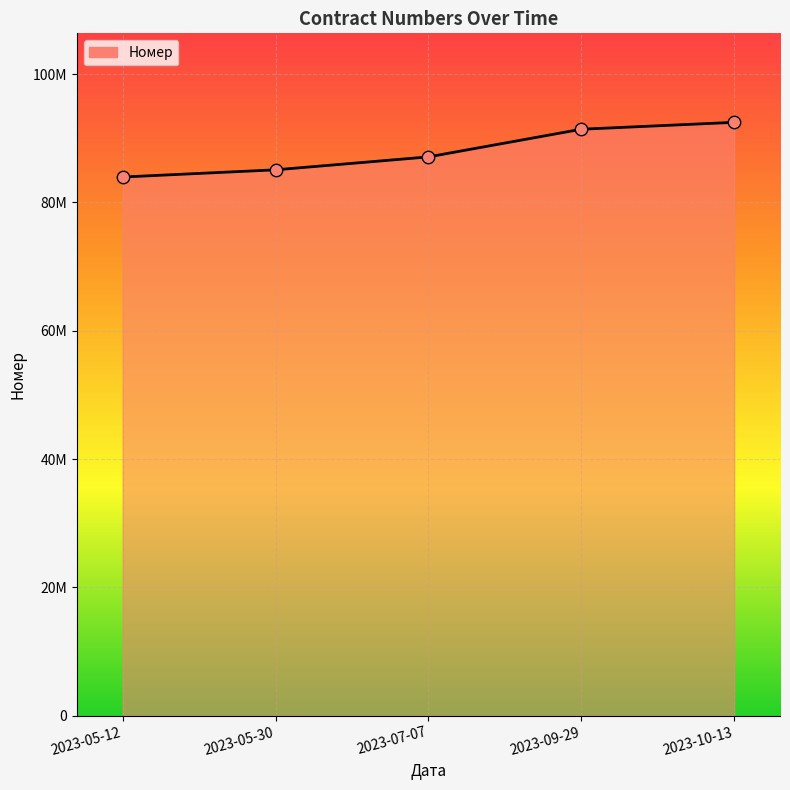

Is this an area chart (filled region under the line)?

Yes